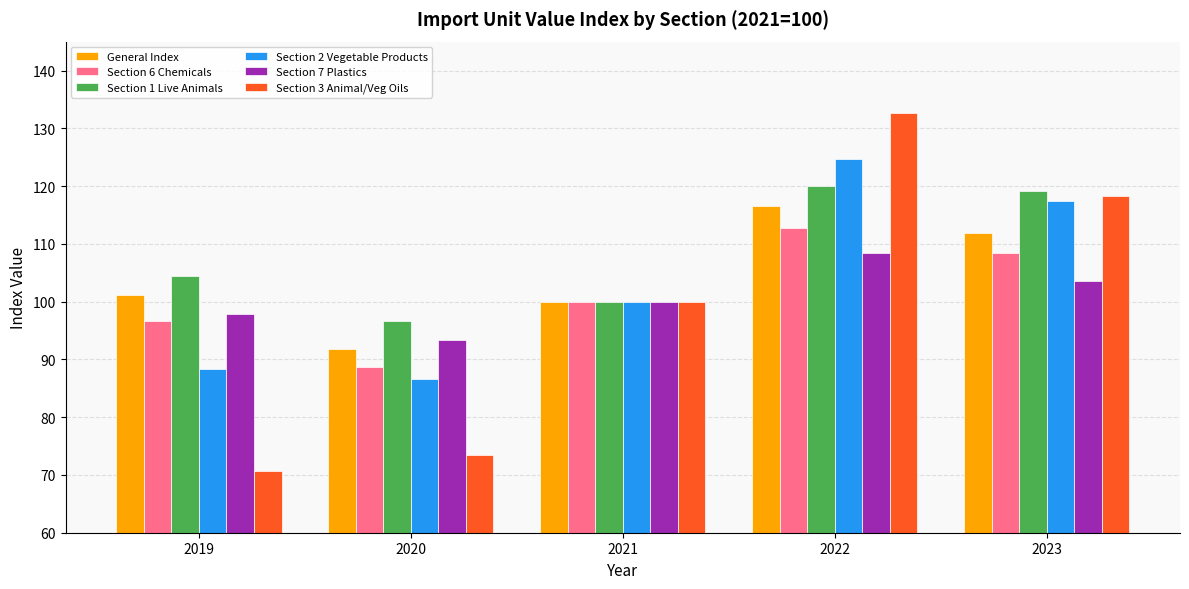

At how many categories does at least one series exceed 130?

1